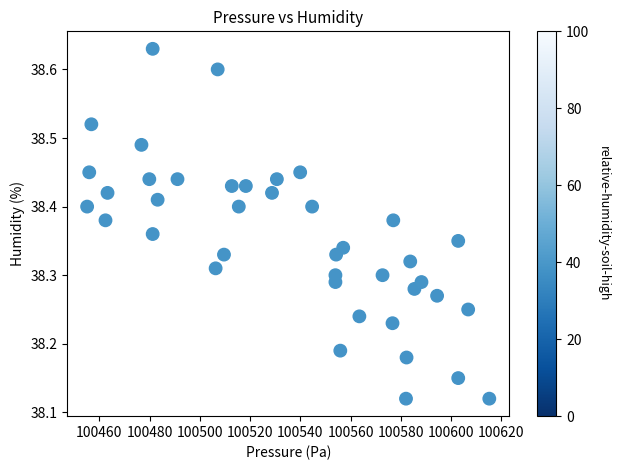

What is the range of X values (max minus min)?

160.1